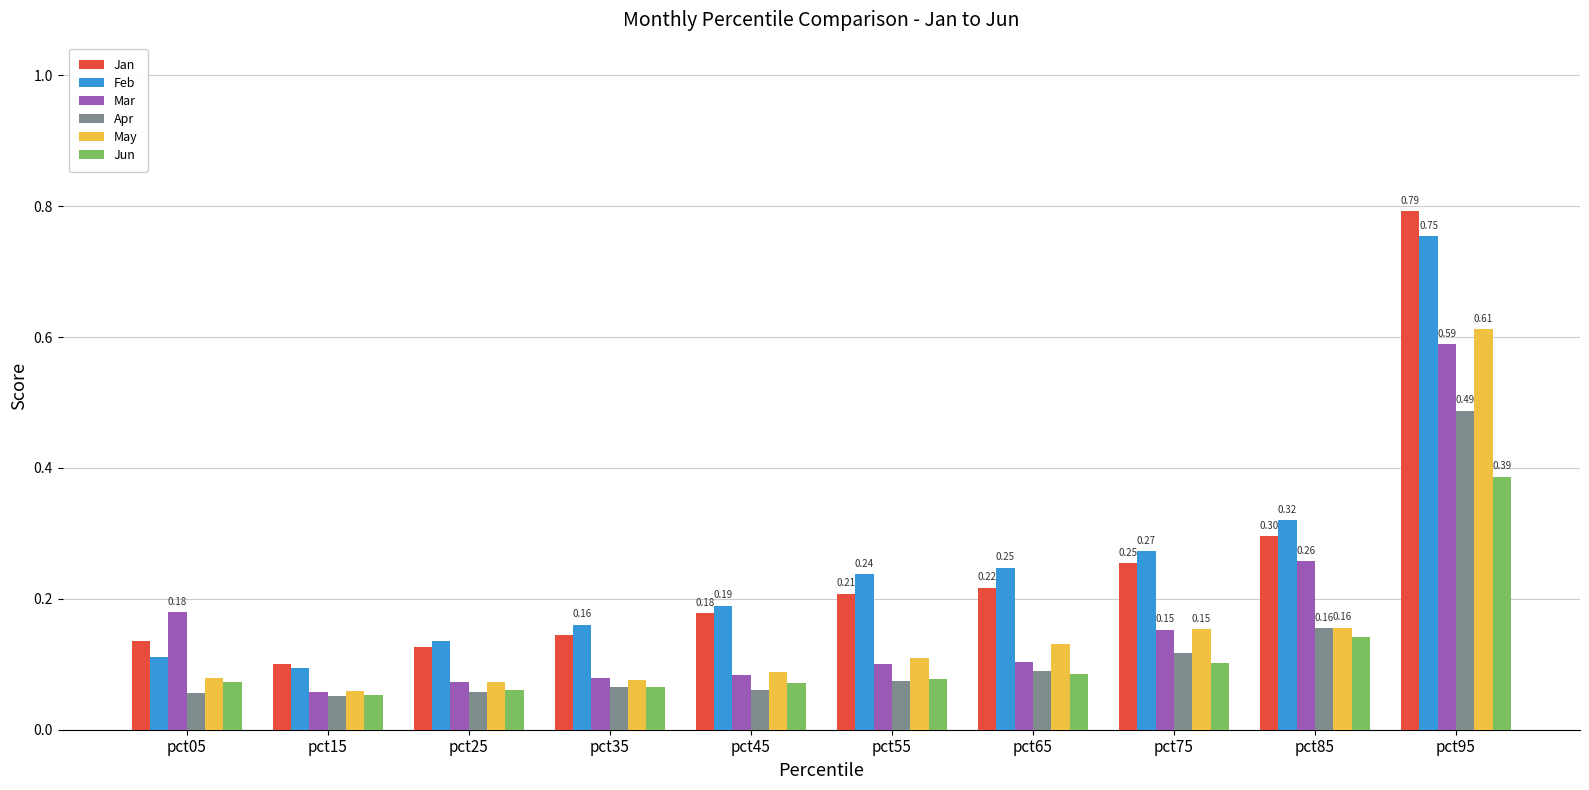

Between pct75 and pct85, which series saw the biggest shift?

Mar